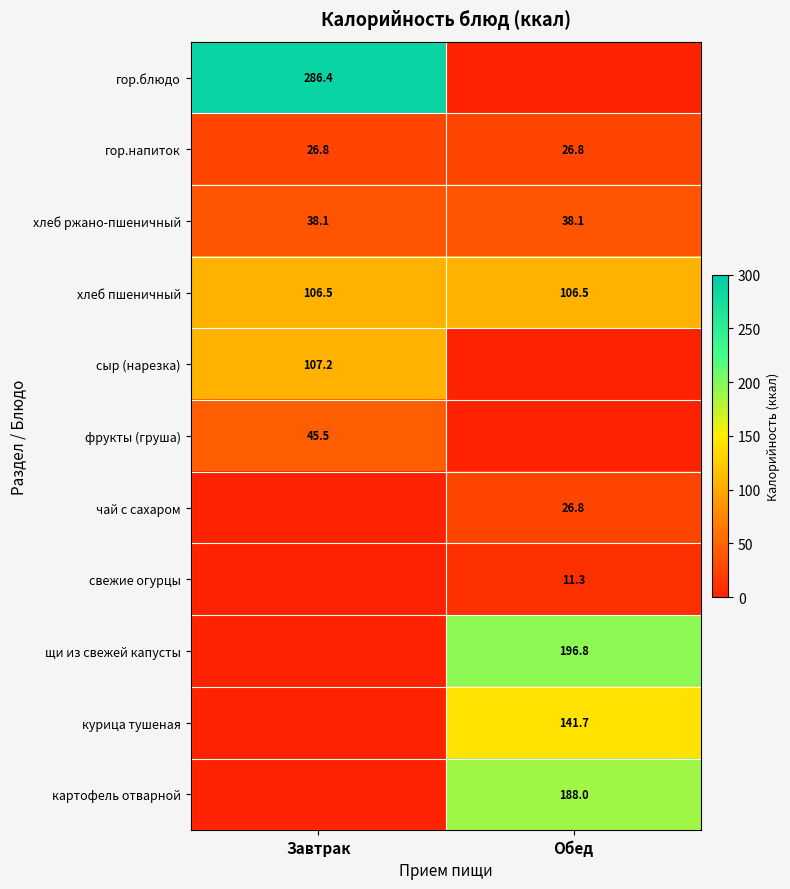

Is it true that фрукты (груша) equals 26.5 at Завтрак?

False